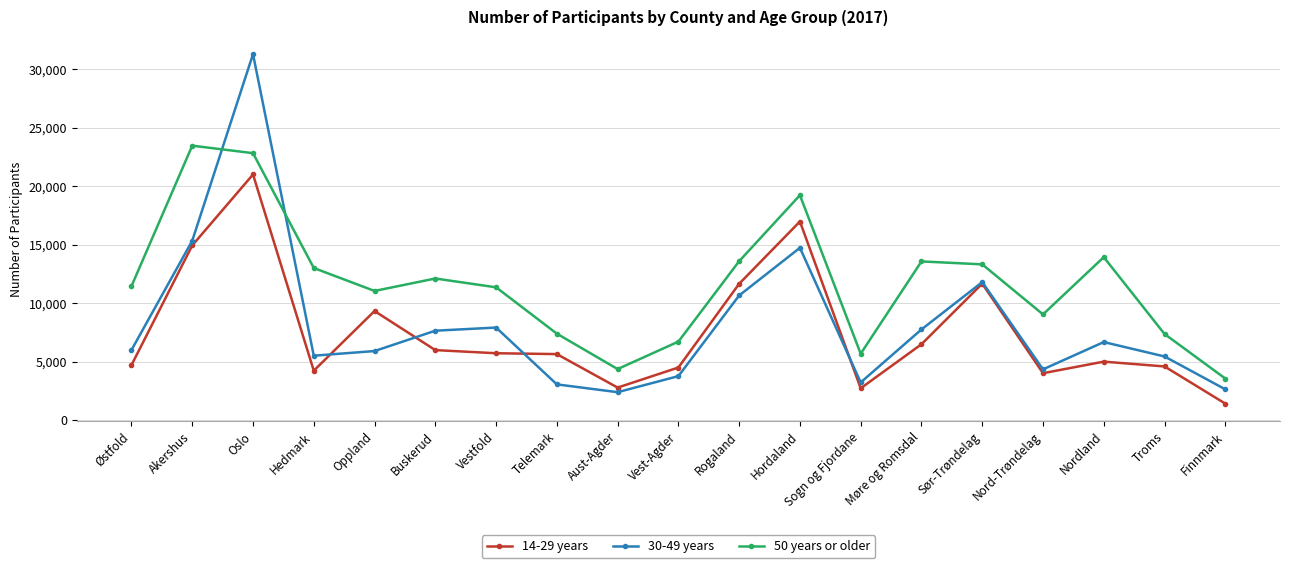

What are all the series names shown in the legend?

14-29 years, 30-49 years, 50 years or older